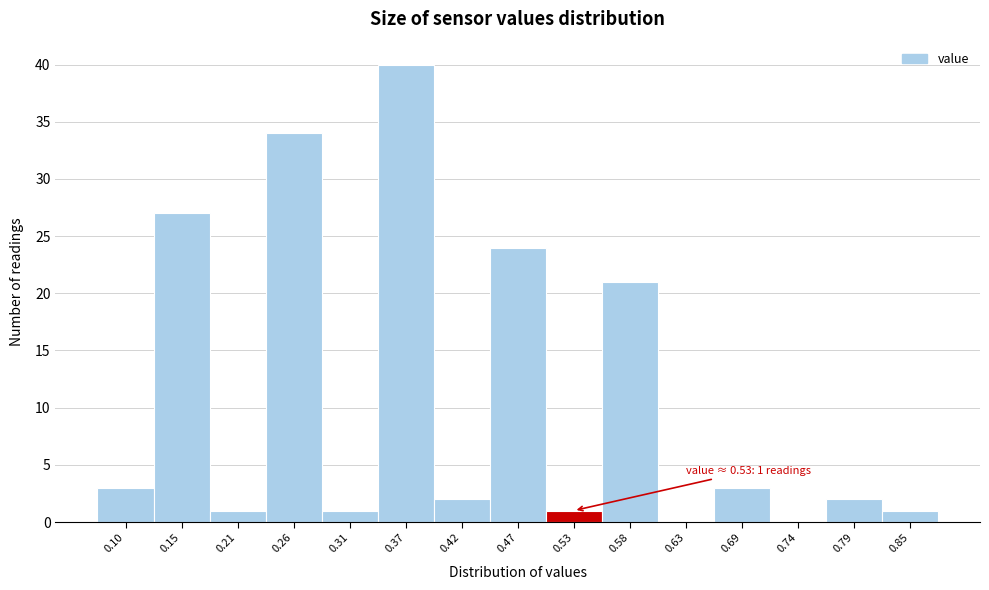

Reading left to right, list all the values displayed in this chart.

0.10=3	0.15=27	0.21=1	0.26=34	0.31=1	0.37=40	0.42=2	0.47=24	0.53=1	0.58=21	0.63=0	0.69=3	0.74=0	0.79=2	0.85=1